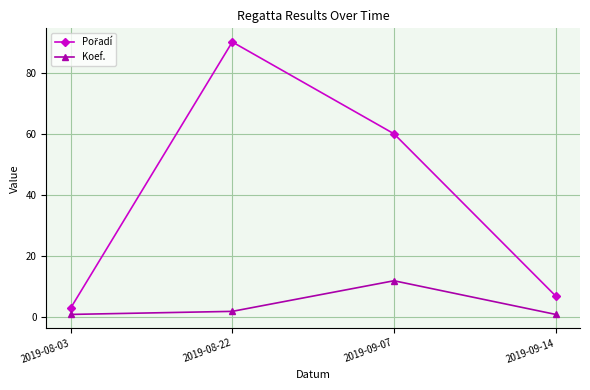

What is the spread (max minus min) of values at 2019-08-22?

88